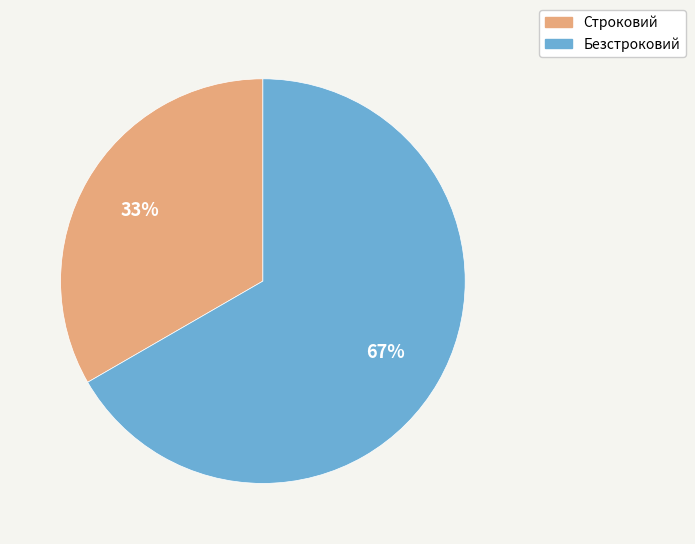

To the nearest percent, what portion does Строковий represent?

33%